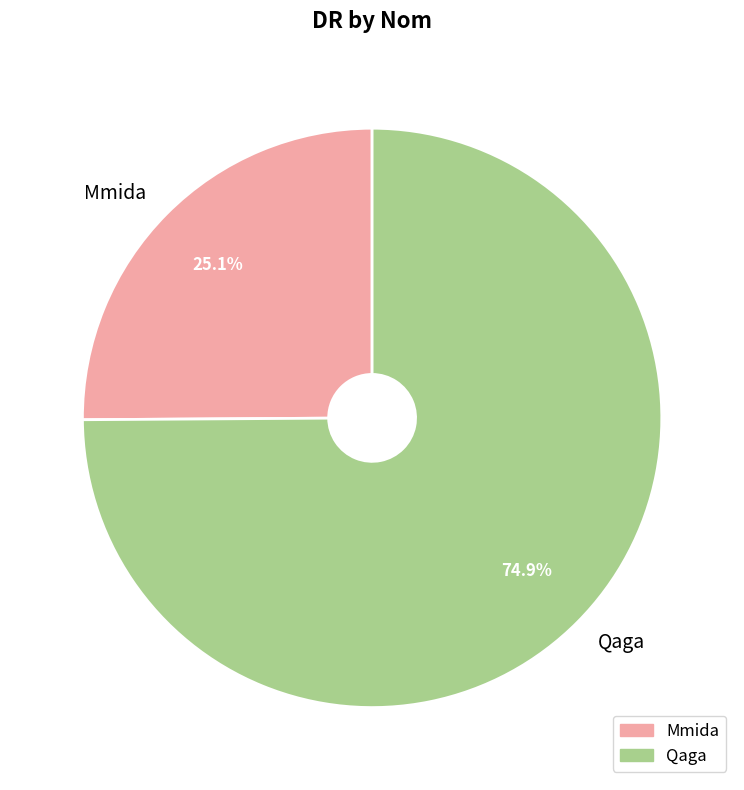

Between Qaga and Mmida, which is larger?

Qaga